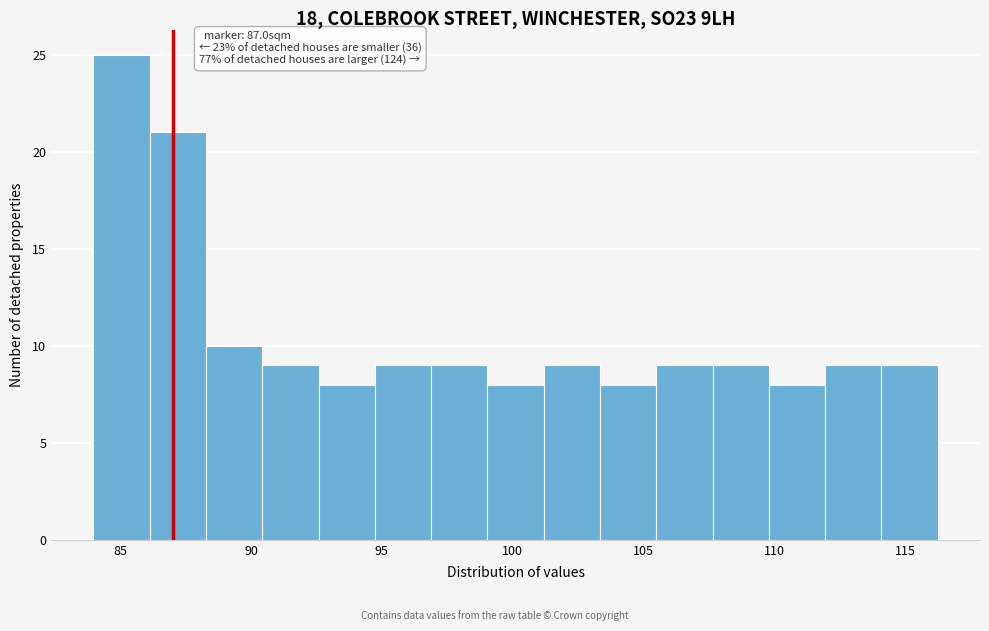

Which range on the x-axis has the tallest bar?

84.0 to 86.0